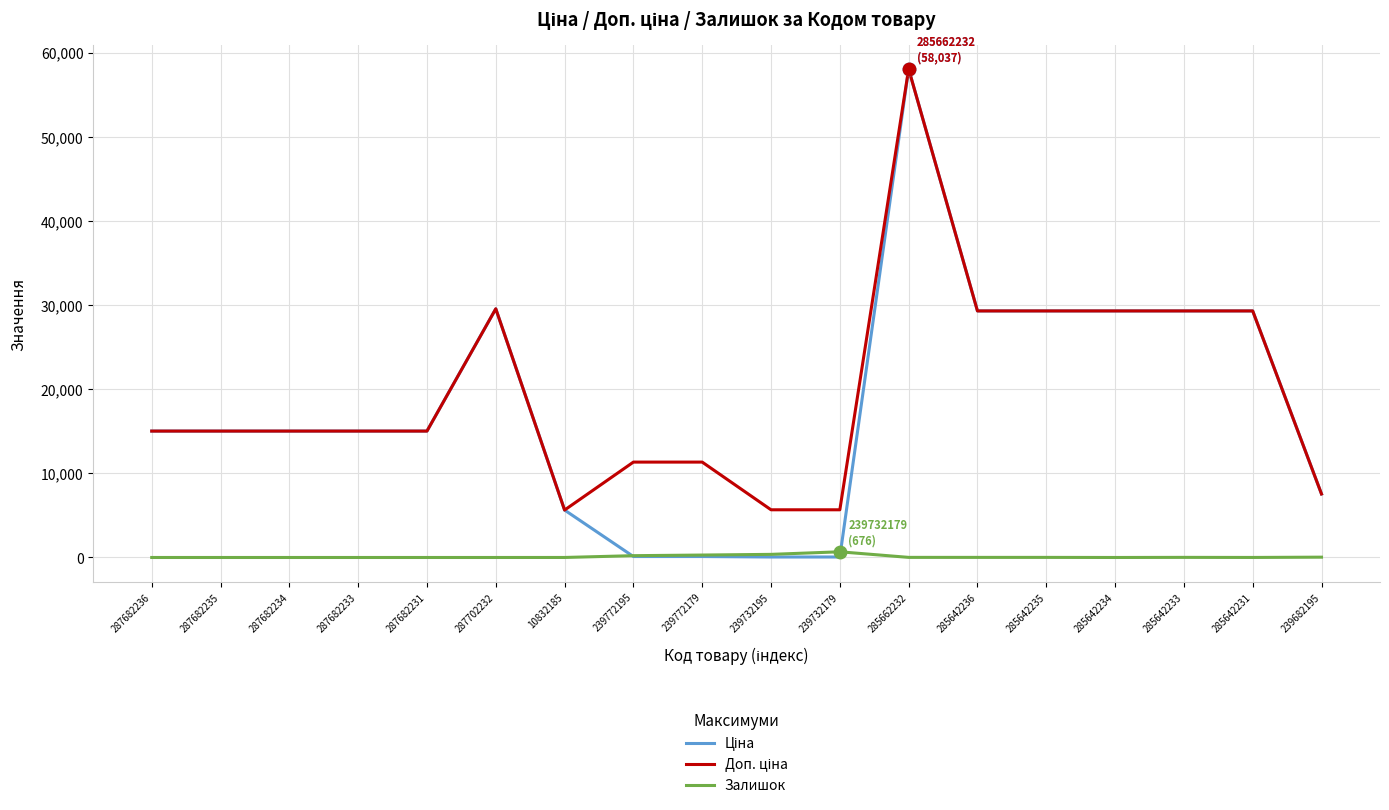

True or false: Залишок has a value of 370.0 at 239732195.

True